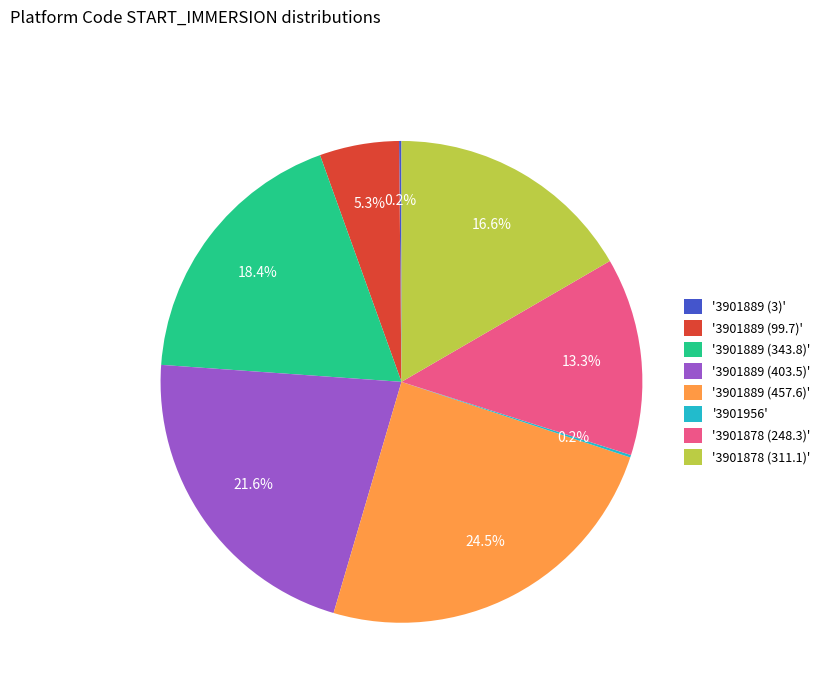

Which slice is the largest?

'3901889 (457.6)'